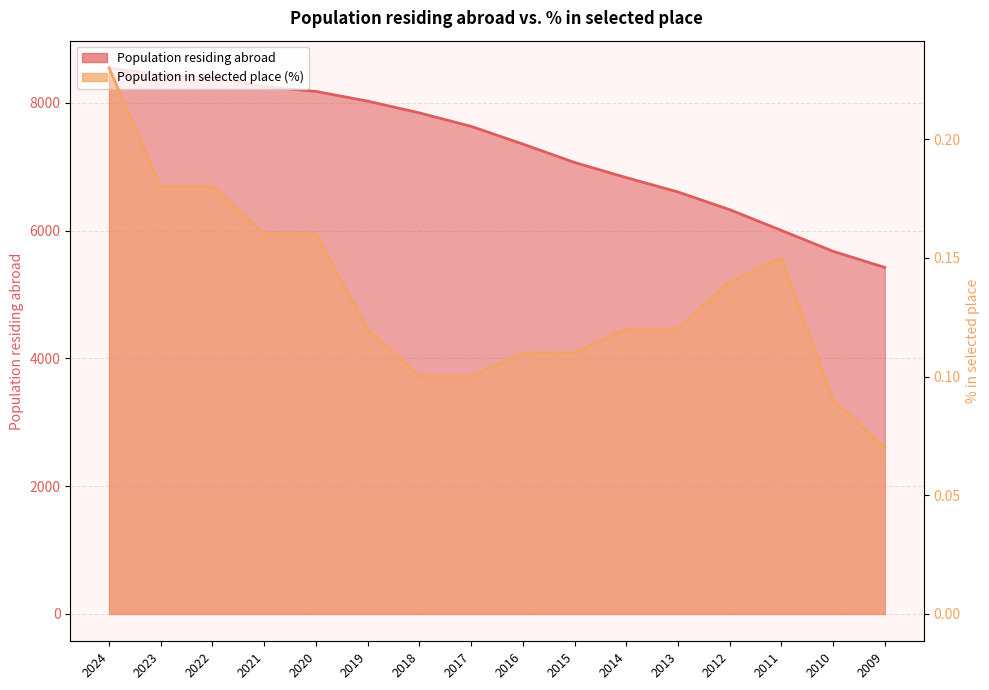

What is the total value across all series at 2024?

8548.2